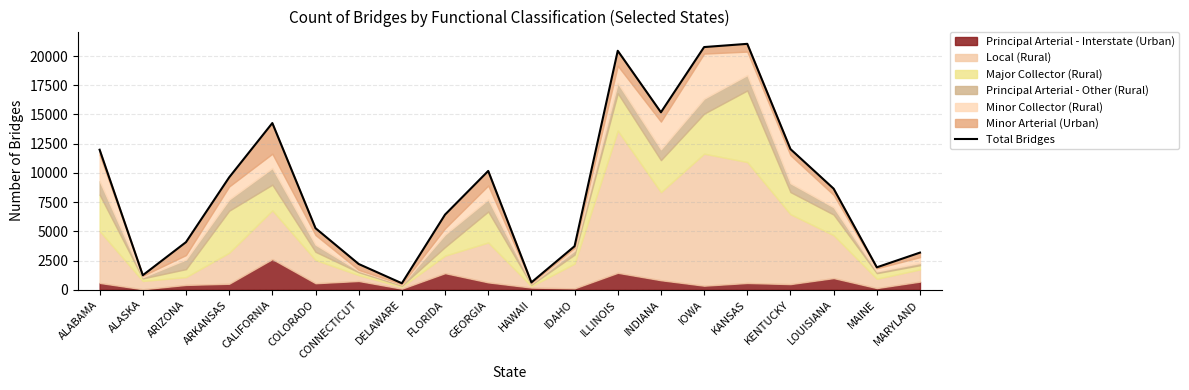

Between IOWA and CALIFORNIA, which is larger?

IOWA